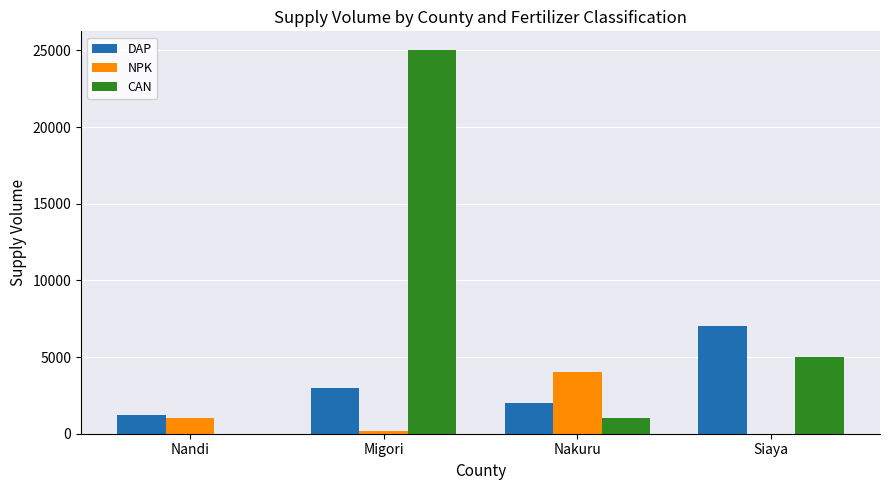

Reading left to right, extract all data points from this chart.

DAP: 1200	3000	2000	7000
NPK: 1000	200	4000	0
CAN: 0	25000	1000	5000